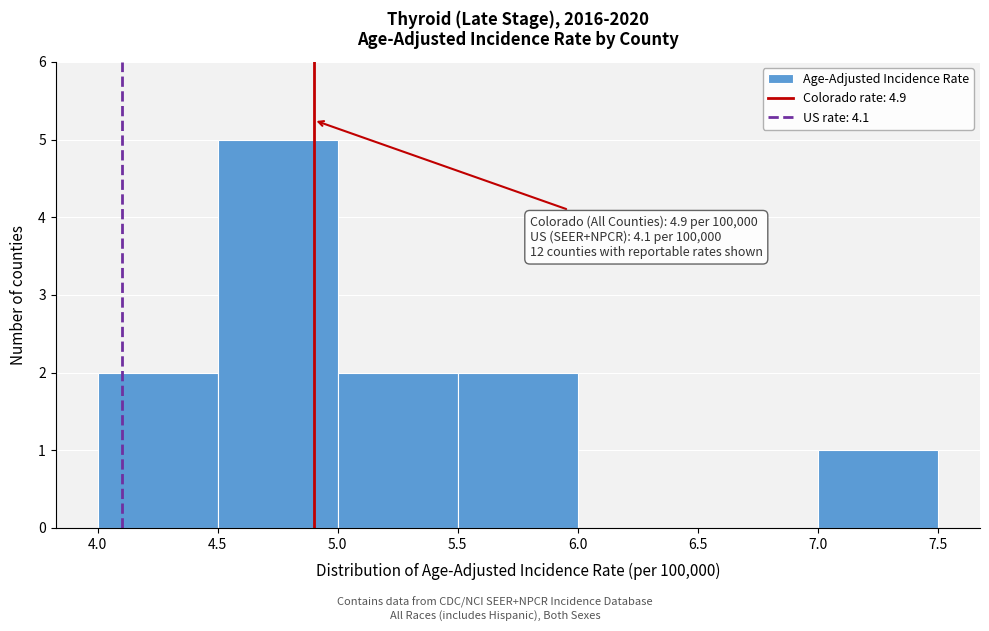

Over which range of the x-axis is the bar tallest?

4.5 to 5.0